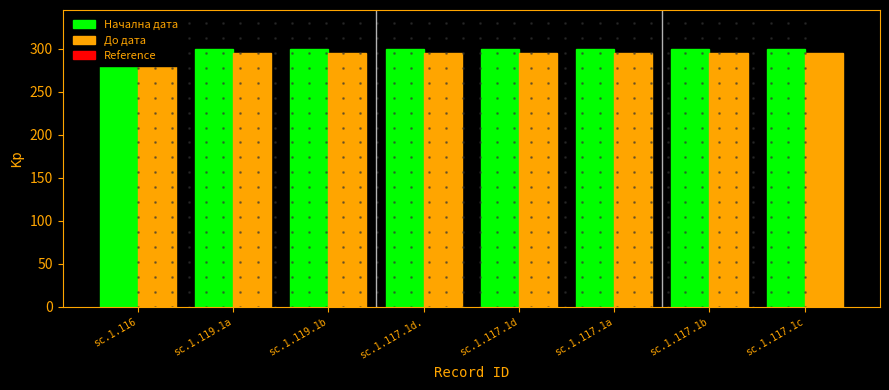

What is the total value across all series at sc.1.117.1b?

595